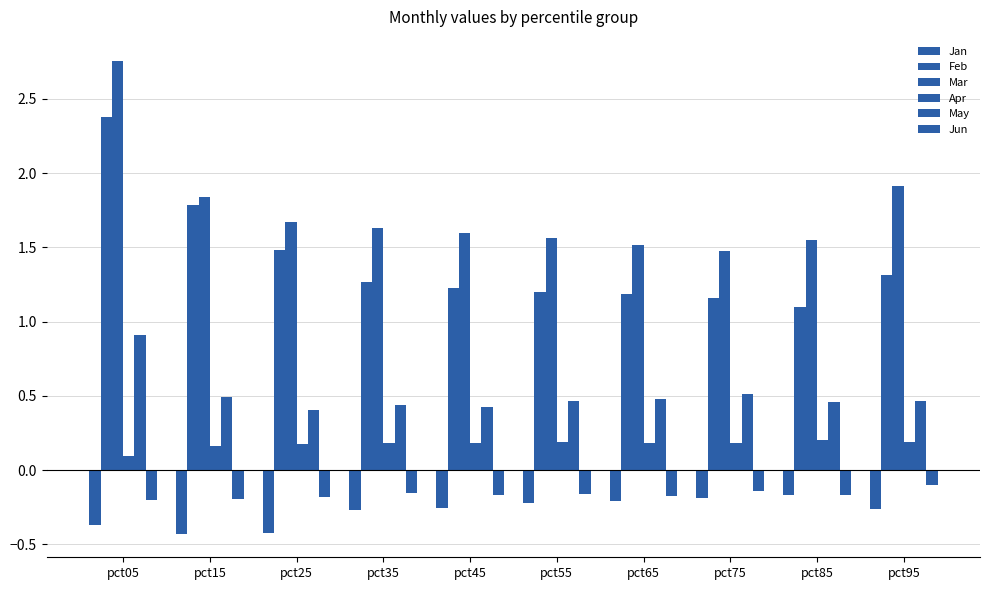

How many series are shown in this chart?

6